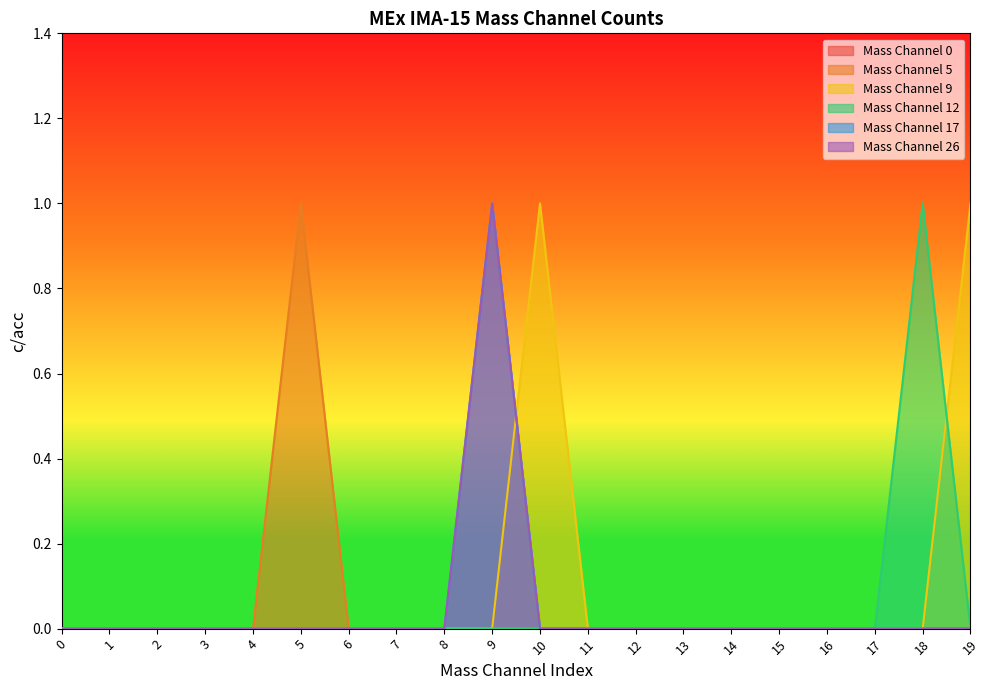

How many data points does each series have?

20